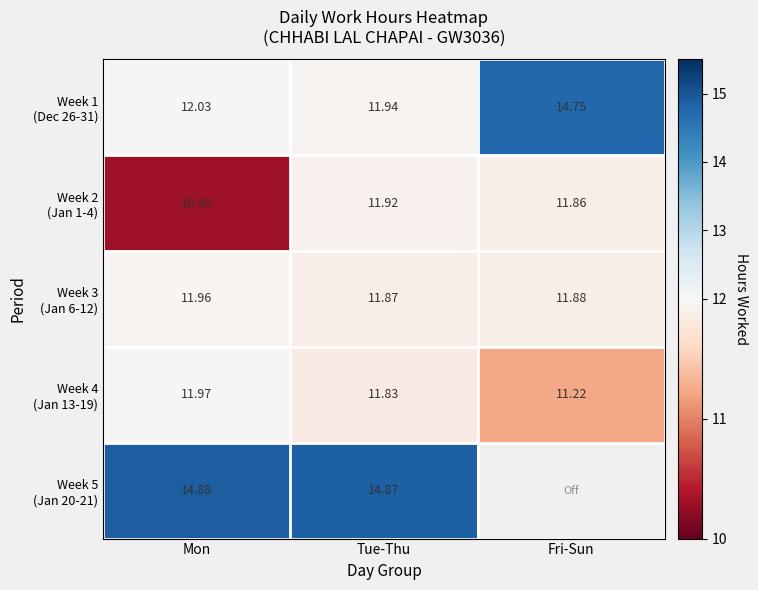

What is the maximum value shown in the chart?

14.9